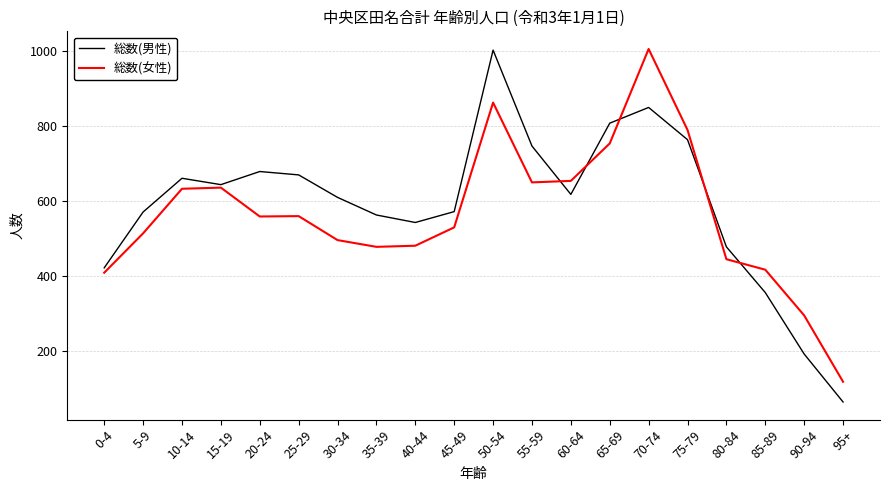

What is the total value across all series at 5-9?

1085